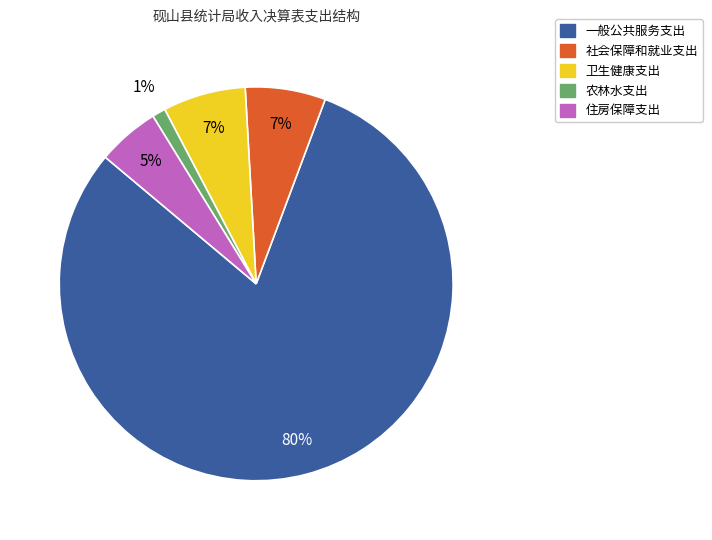

To the nearest percent, what percentage of the pie is 住房保障支出?

5%